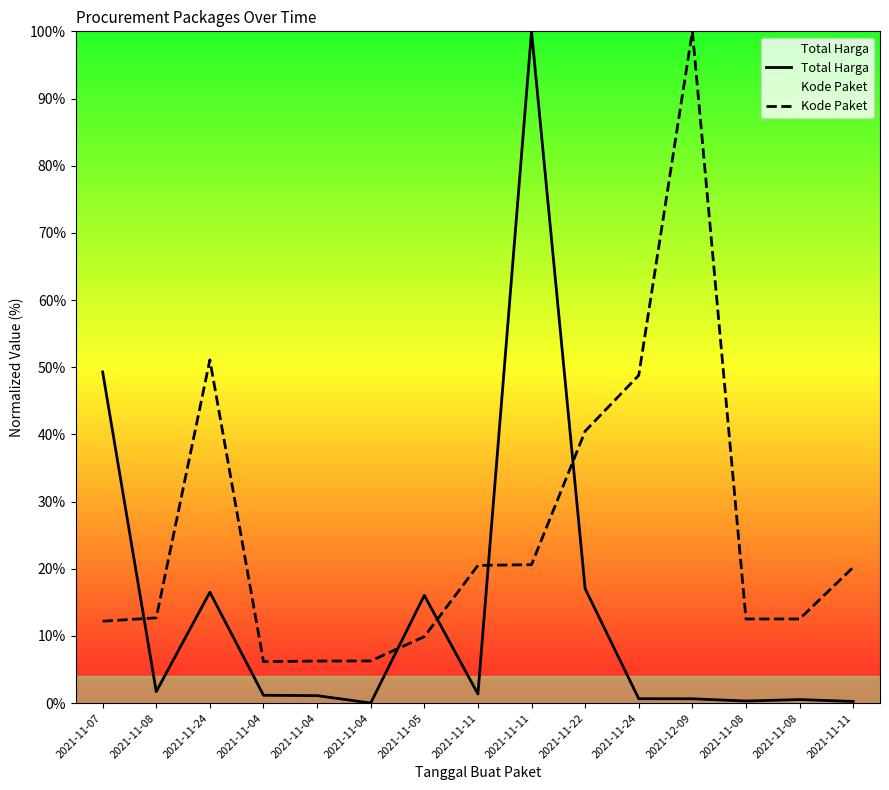

Which series has the widest spread of values?

Total Harga